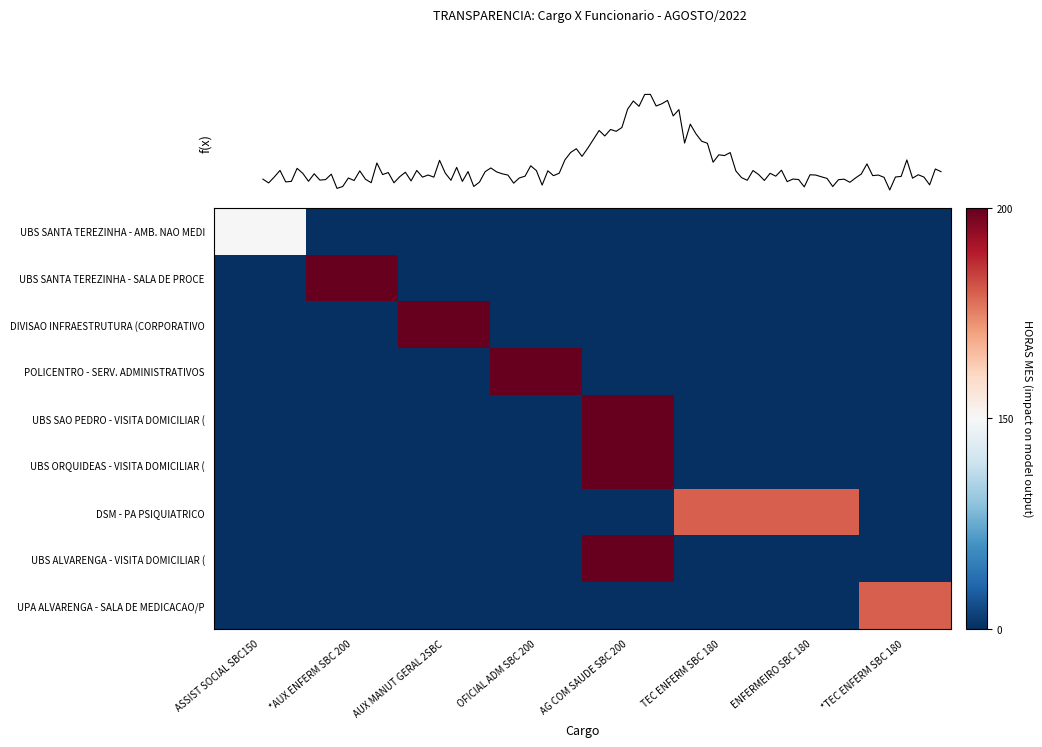

What is the average value of the POLICENTRO - SERV. ADMINISTRATIVOS series?

25